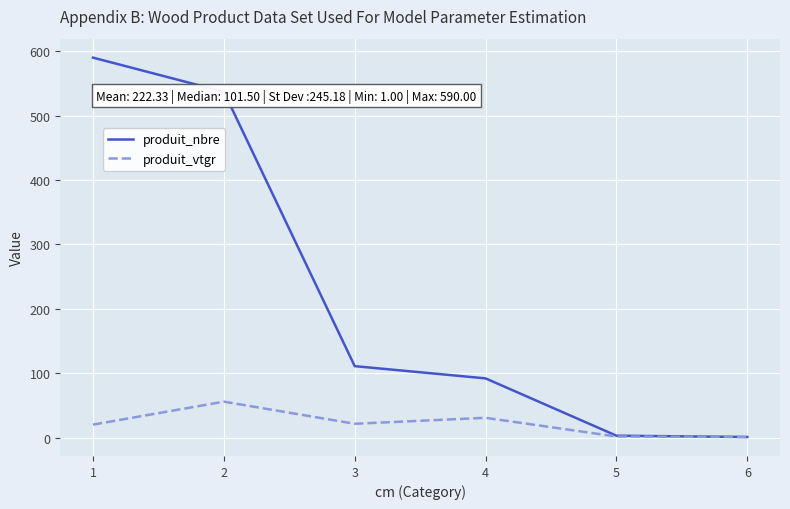

What is the difference between the maximum and minimum values in the produit_vtgr series?

54.9